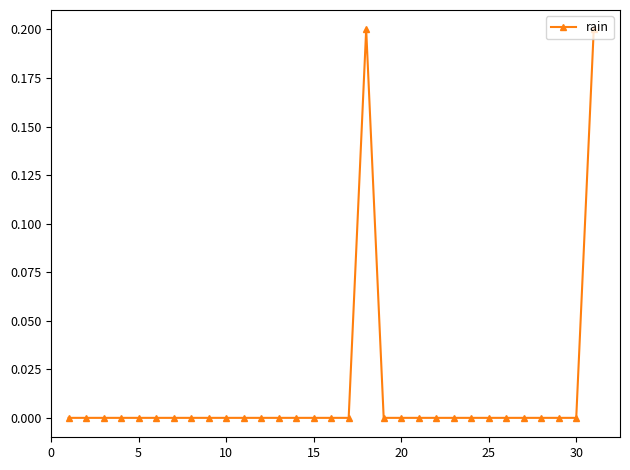

True or false: the data has more than 0 interior local peaks.

True